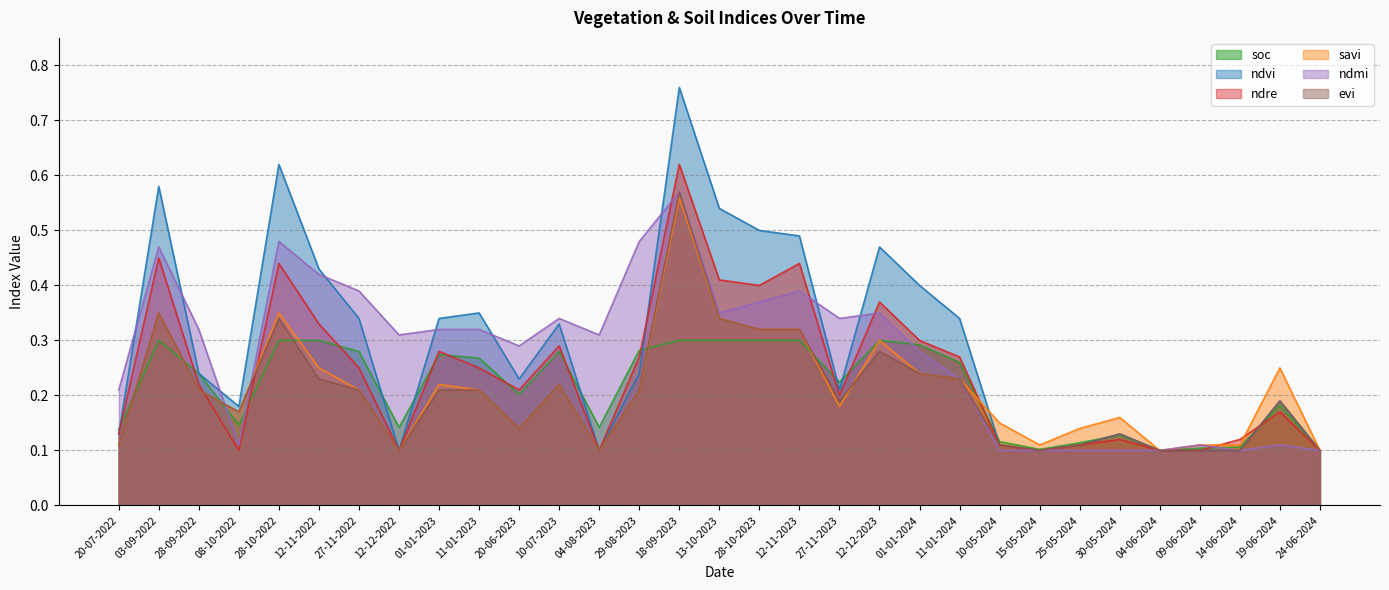

True or false: soc has a value of 0.2 at 25-05-2024.

False